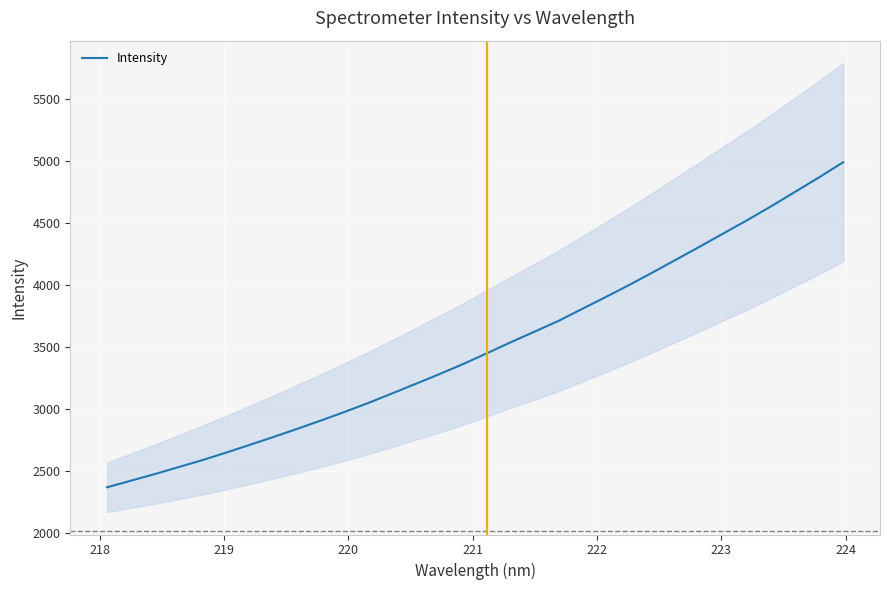

What is the sum of all values?

112052.7